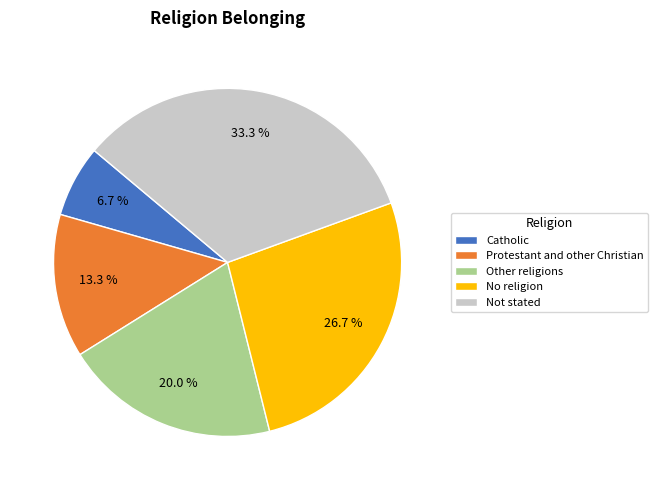

True or false: Other religions accounts for 20% of the total.

True